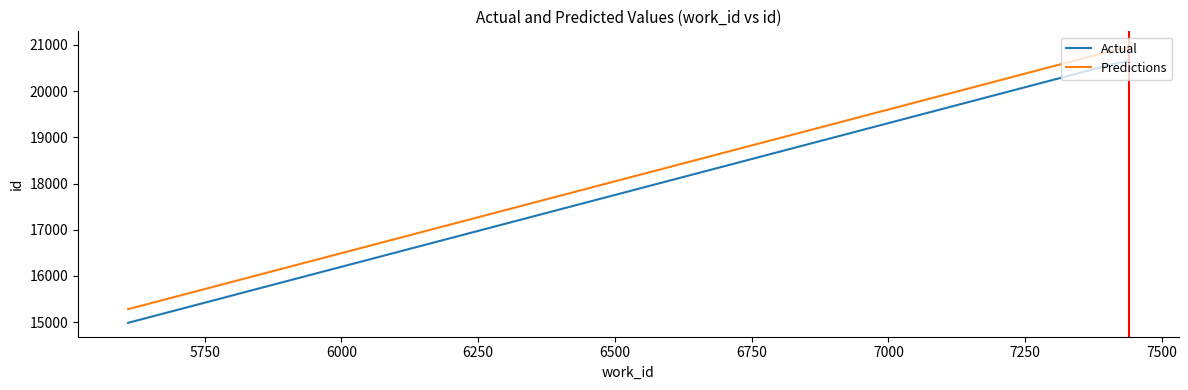

What is the lowest value of the Predictions series?

15281.5